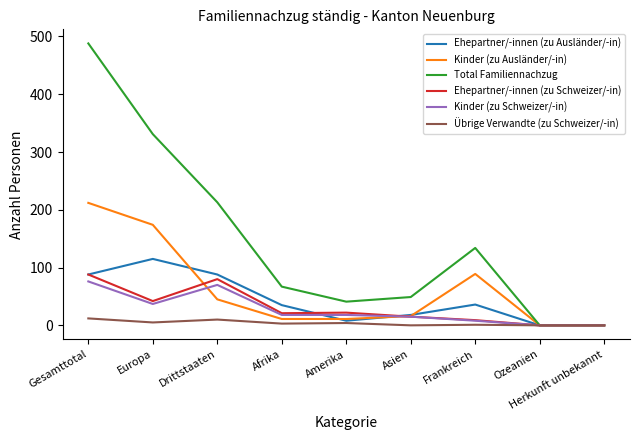

Which category has the highest value in the Total Familiennachzug series?

Gesamttotal